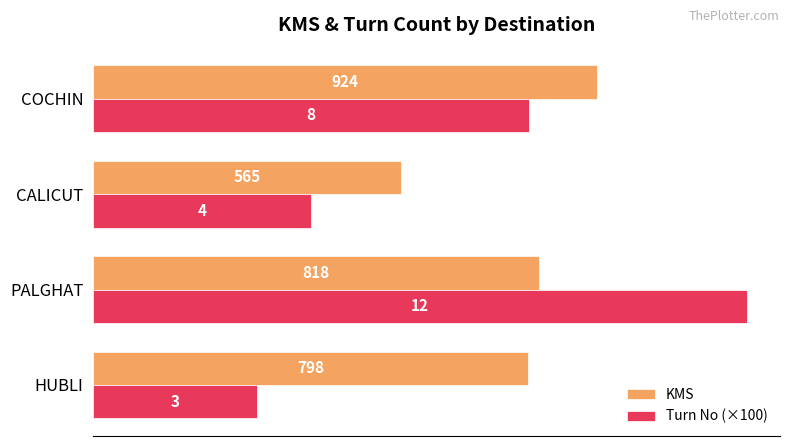

The value of KMS at PALGHAT is 818. True or false?

True